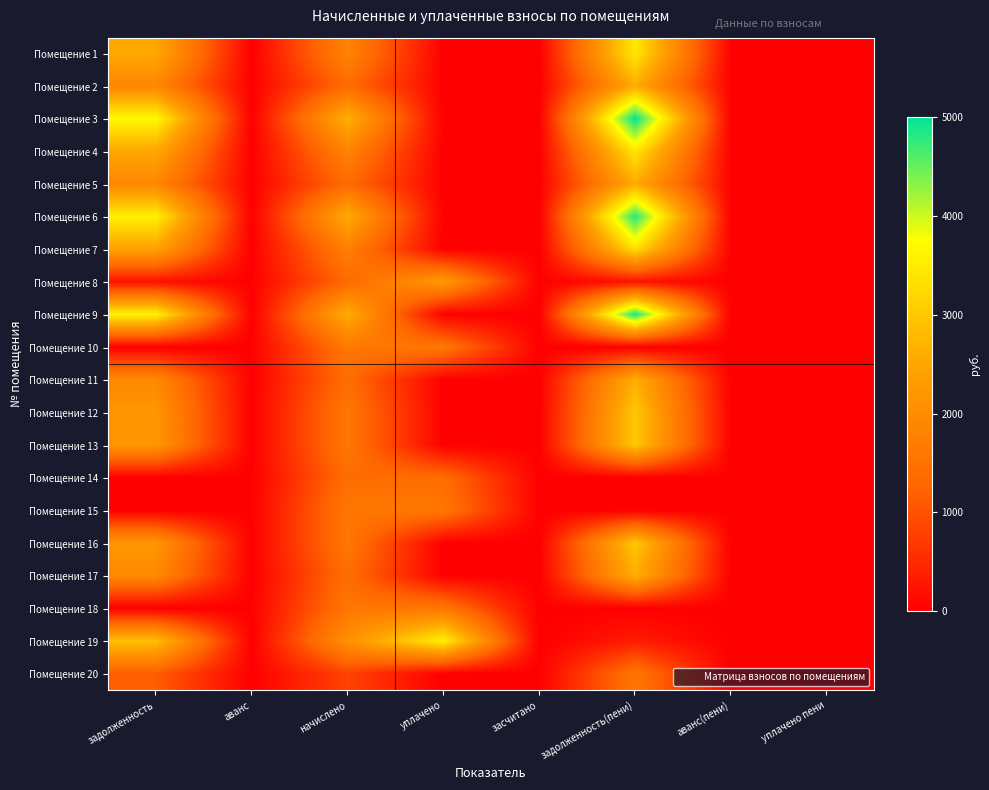

Reading left to right, transcribe all the data shown in this chart.

Помещение 1: задолженность=2531.8	аванс=0.0	начислено=1826.3	уплачено=0.0	засчитано=0.0	задолженность(пени)=3444.9	аванс(пени)=0.0	уплачено пени=0.0
Помещение 2: задолженность=1905.0	аванс=0.0	начислено=1374.2	уплачено=0.0	засчитано=0.0	задолженность(пени)=2592.1	аванс(пени)=0.0	уплачено пени=0.0
Помещение 3: задолженность=3675.8	аванс=0.0	начислено=2651.5	уплачено=0.0	засчитано=0.0	задолженность(пени)=5001.5	аванс(пени)=0.0	уплачено пени=0.0
Помещение 4: задолженность=2511.9	аванс=0.0	начислено=1811.9	уплачено=0.0	засчитано=0.0	задолженность(пени)=3417.8	аванс(пени)=0.0	уплачено пени=0.0
Помещение 5: задолженность=1905.0	аванс=0.0	начислено=1374.2	уплачено=0.0	засчитано=0.0	задолженность(пени)=2592.1	аванс(пени)=0.0	уплачено пени=0.0
Помещение 6: задолженность=3541.5	аванс=0.0	начислено=2554.7	уплачено=0.0	засчитано=0.0	задолженность(пени)=4818.8	аванс(пени)=0.0	уплачено пени=0.0
Помещение 7: задолженность=2427.3	аванс=0.0	начислено=1750.9	уплачено=0.0	засчитано=0.0	задолженность(пени)=3302.8	аванс(пени)=0.0	уплачено пени=0.0
Помещение 8: задолженность=221.3	аванс=0.0	начислено=1327.6	уплачено=2282.9	засчитано=0.0	задолженность(пени)=221.3	аванс(пени)=0.0	уплачено пени=0.0
Помещение 9: задолженность=3601.2	аванс=0.0	начислено=2597.7	уплачено=0.0	засчитано=0.0	задолженность(пени)=4900.0	аванс(пени)=0.0	уплачено пени=0.0
Помещение 10: задолженность=0.0	аванс=0.0	начислено=1585.9	уплачено=1585.9	засчитано=0.0	задолженность(пени)=0.0	аванс(пени)=0.0	уплачено пени=0.0
Помещение 11: задолженность=1929.9	аванс=0.0	начислено=1392.1	уплачено=0.0	засчитано=0.0	задолженность(пени)=2626.0	аванс(пени)=0.0	уплачено пени=0.0
Помещение 12: задолженность=2198.5	аванс=0.0	начислено=1585.9	уплачено=0.0	засчитано=0.0	задолженность(пени)=2991.5	аванс(пени)=0.0	уплачено пени=0.0
Помещение 13: задолженность=2198.5	аванс=0.0	начислено=1585.9	уплачено=0.0	засчитано=0.0	задолженность(пени)=2991.5	аванс(пени)=0.0	уплачено пени=0.0
Помещение 14: задолженность=0.0	аванс=0.0	начислено=1381.4	уплачено=1381.4	засчитано=0.0	задолженность(пени)=0.0	аванс(пени)=0.0	уплачено пени=0.0
Помещение 15: задолженность=0.0	аванс=0.0	начислено=1585.9	уплачено=1585.9	засчитано=0.0	задолженность(пени)=0.0	аванс(пени)=0.0	уплачено пени=0.0
Помещение 16: задолженность=2198.5	аванс=0.0	начислено=1585.9	уплачено=0.0	засчитано=0.0	задолженность(пени)=2991.5	аванс(пени)=0.0	уплачено пени=0.0
Помещение 17: задолженность=1929.9	аванс=0.0	начислено=1392.1	уплачено=0.0	засчитано=0.0	задолженность(пени)=2626.0	аванс(пени)=0.0	уплачено пени=0.0
Помещение 18: задолженность=0.0	аванс=0.0	начислено=1585.9	уплачено=1585.9	засчитано=0.0	задолженность(пени)=0.0	аванс(пени)=0.0	уплачено пени=0.0
Помещение 19: задолженность=2884.9	аванс=0.0	начислено=2081.0	уплачено=3578.6	засчитано=0.0	задолженность(пени)=346.8	аванс(пени)=0.0	уплачено пени=0.0
Помещение 20: задолженность=1144.0	аванс=0.0	начислено=825.2	уплачено=0.0	засчитано=0.0	задолженность(пени)=1556.6	аванс(пени)=0.0	уплачено пени=0.0